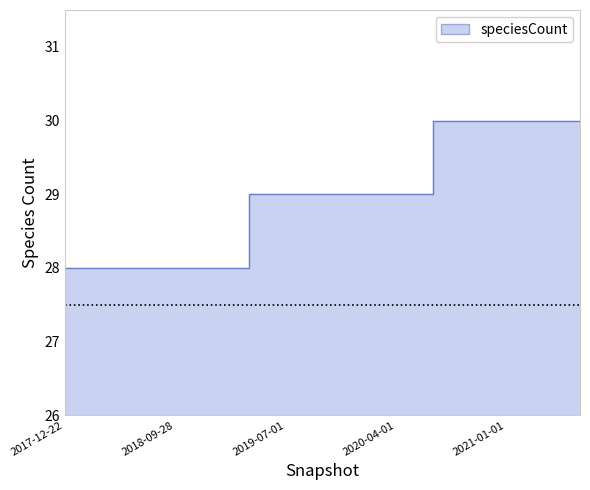

Rank the categories by value from highest to lowest.

2020-07-01, 2020-10-01, 2021-01-01, 2021-04-01, 2021-07-01, 2019-04-06, 2019-07-01, 2019-10-09, 2020-01-01, 2020-04-01, 2017-12-22, 2018-04-09, 2018-07-11, 2018-09-28, 2019-01-01